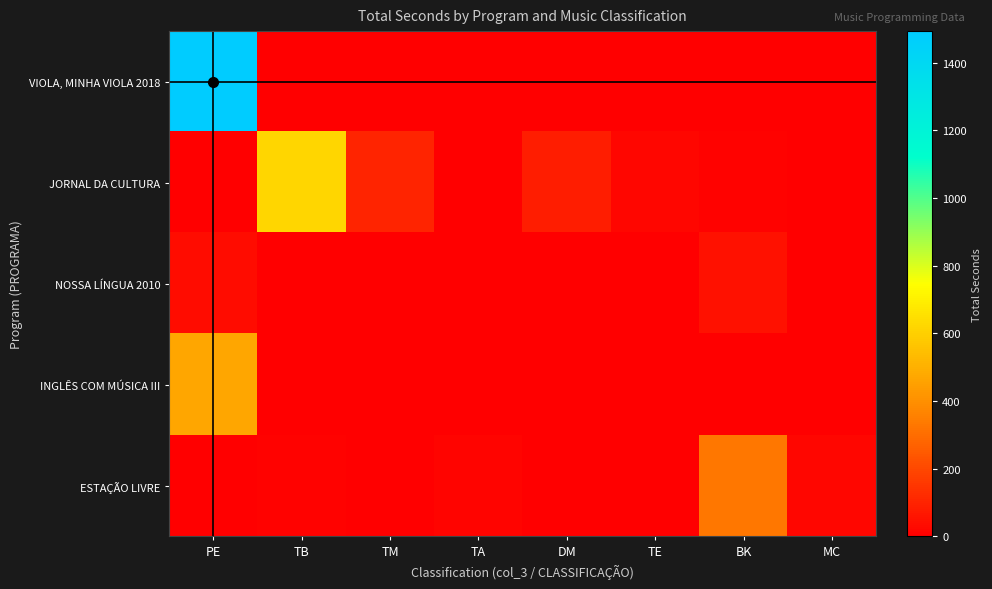

At which category is the sum across all series the highest?

PE